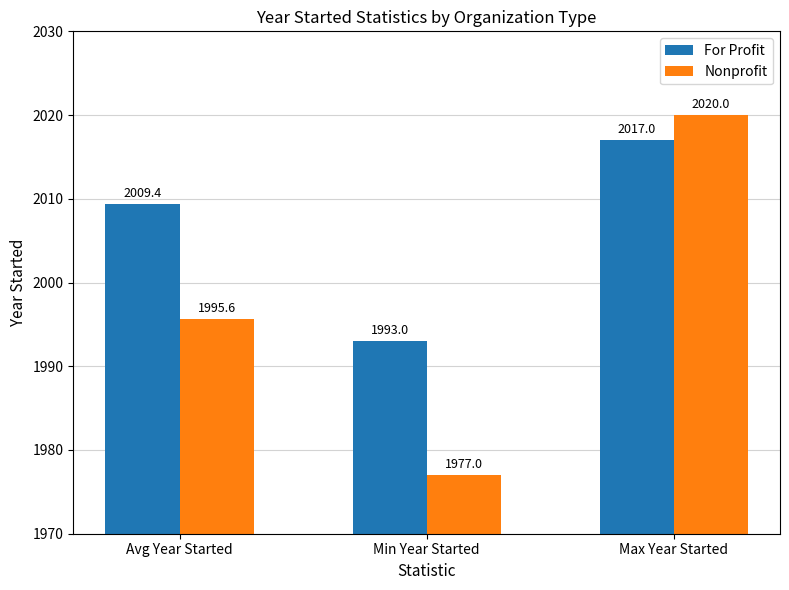

What is the label of the 1st bar from the right?

Max Year Started